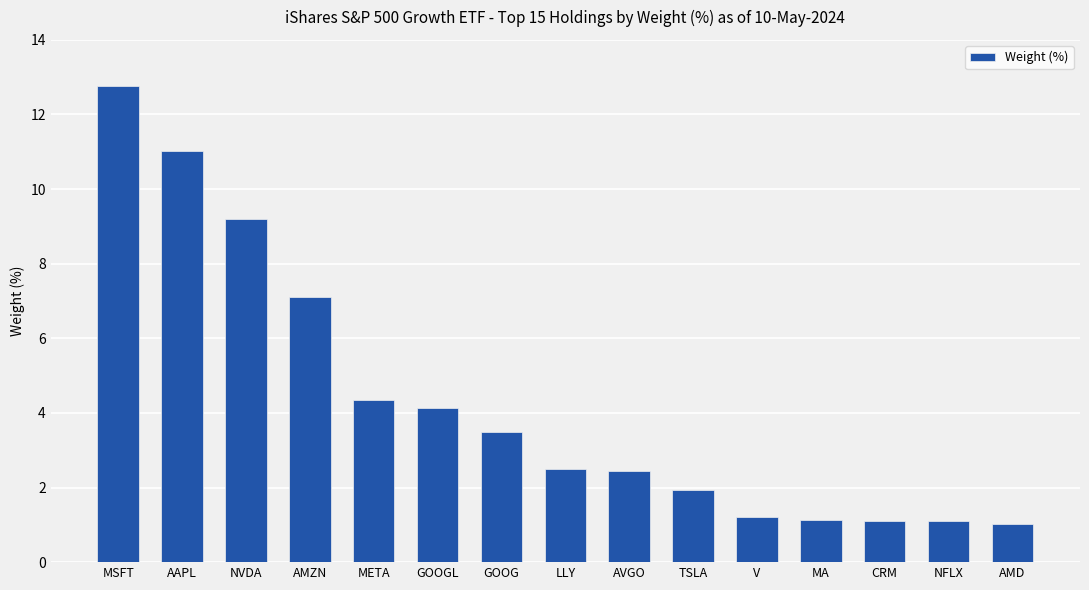

Are the bars grouped side by side (vs. stacked)?

No